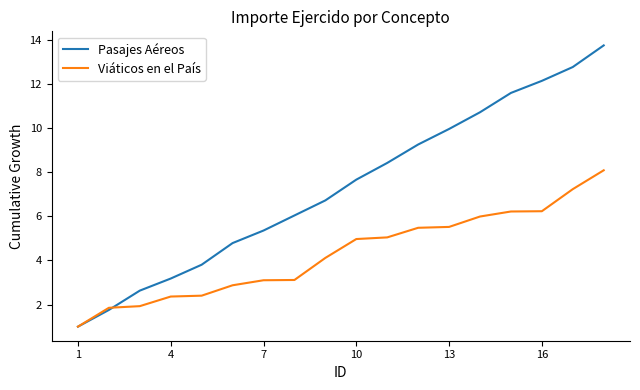

Is this an area chart (filled region under the line)?

No